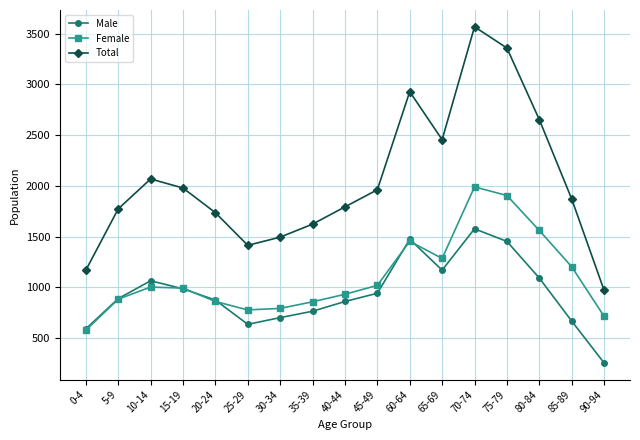

How many data points does each series have?

17